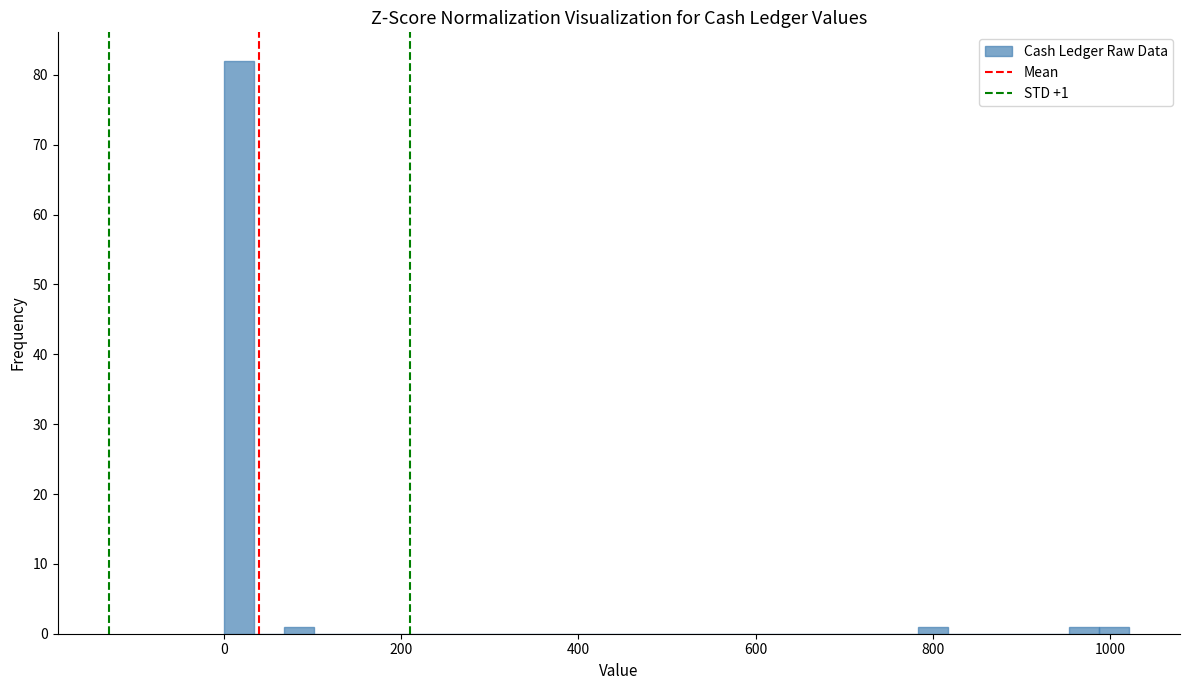

Read against the x-axis, roughly where is the centre of the tallest bar?

20